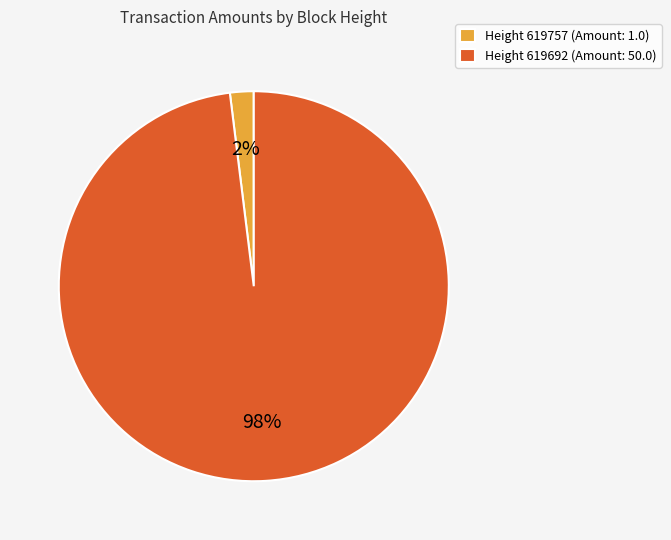

To the nearest percent, what is the average slice percentage?

50%